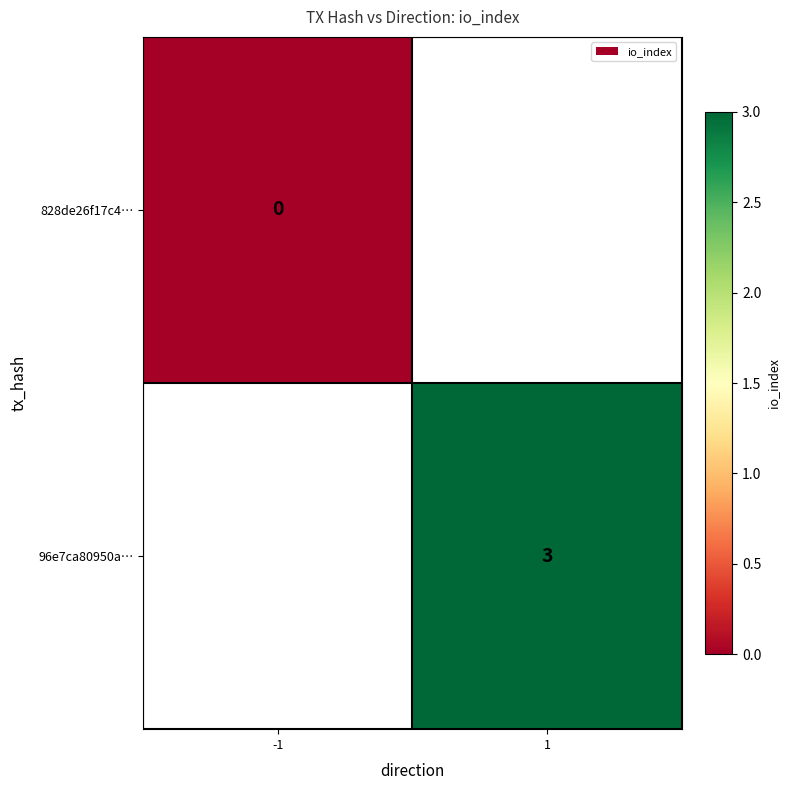

Which category has the highest value across all series?

1